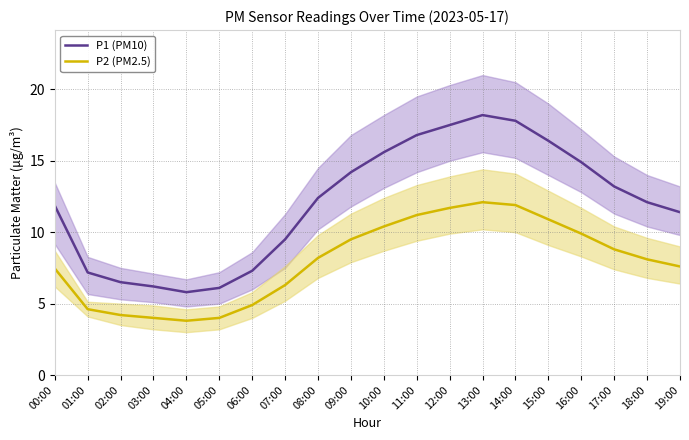

True or false: P1 (PM10) and P2 (PM2.5) cross at least once.

False